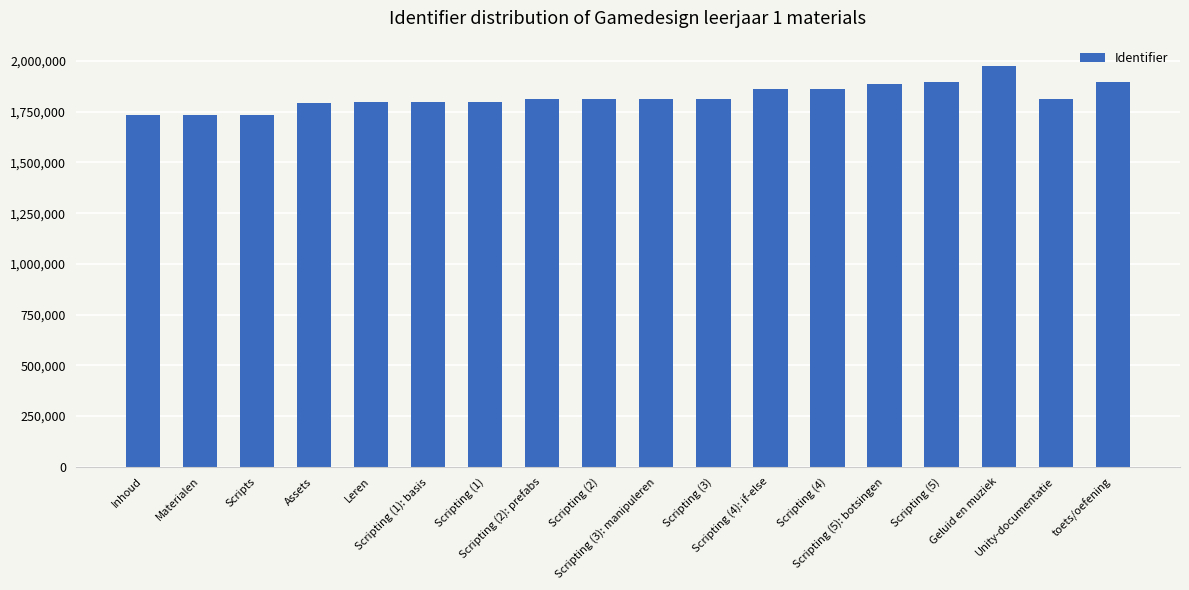

What is the sum of all values?

32808189